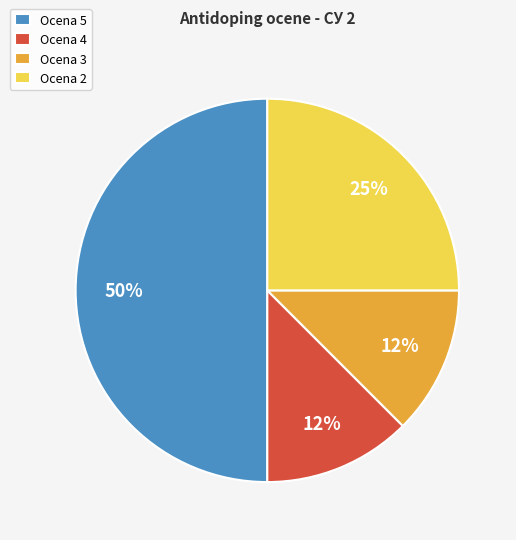

What percentage is the Ocena 2 slice, to the nearest percent?

25%